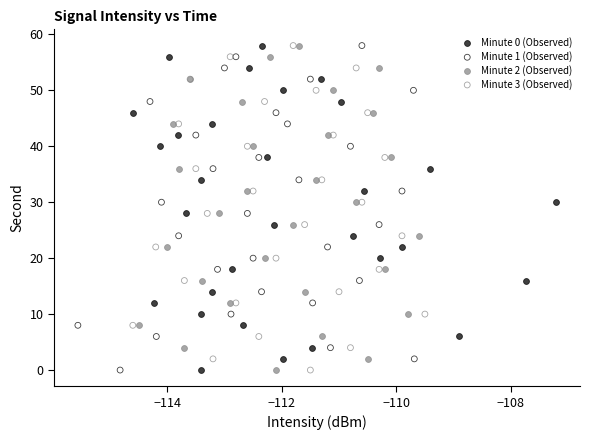

What are all the series names shown in the legend?

Minute 0 (Observed), Minute 1 (Observed), Minute 2 (Observed), Minute 3 (Observed)